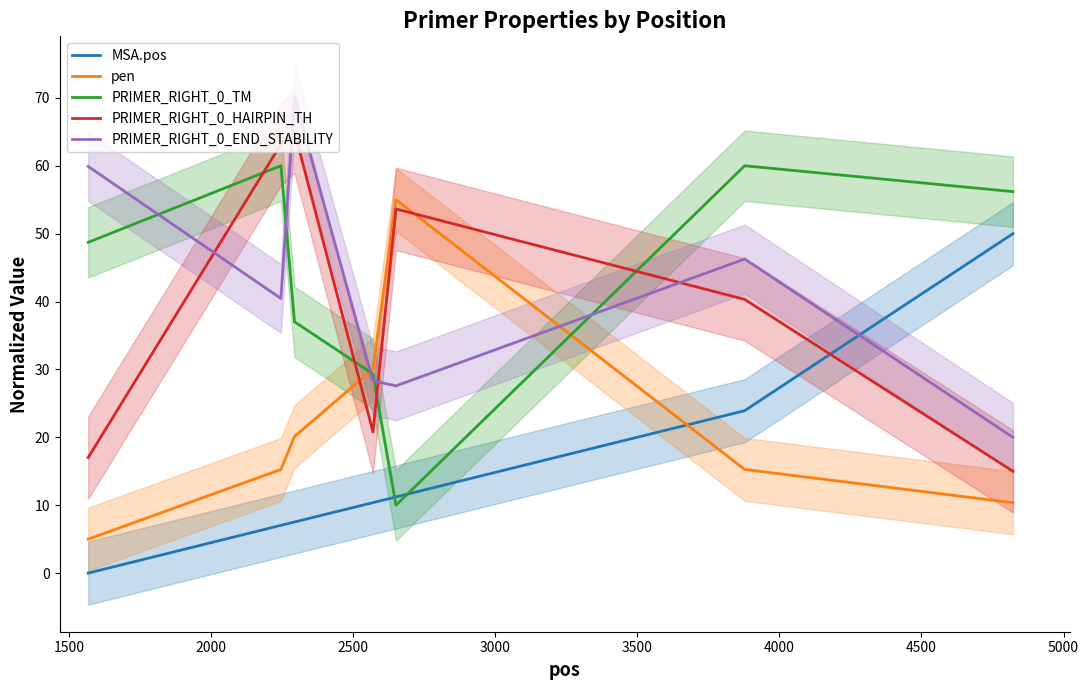

Does the chart display data point markers on the line(s)?

No